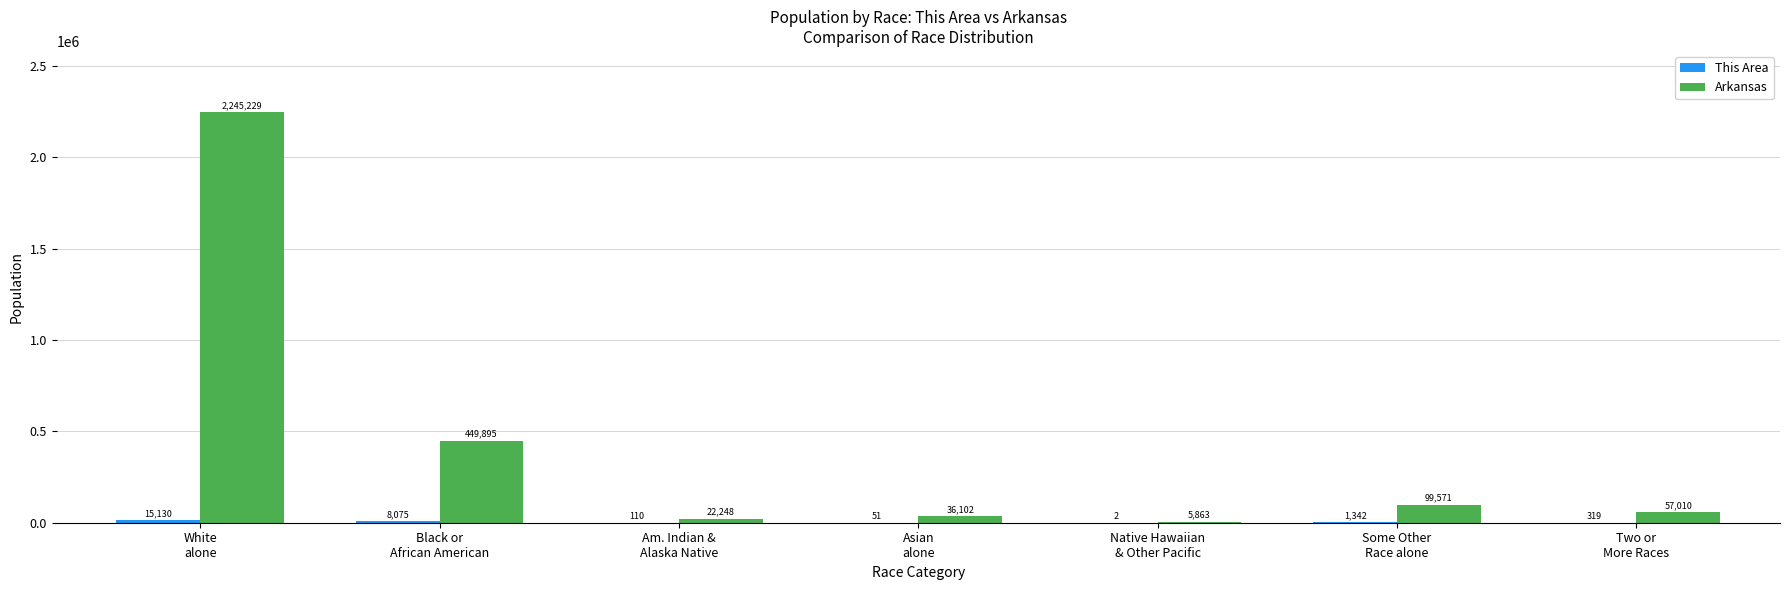

What is the sum of all Arkansas values?

2915918